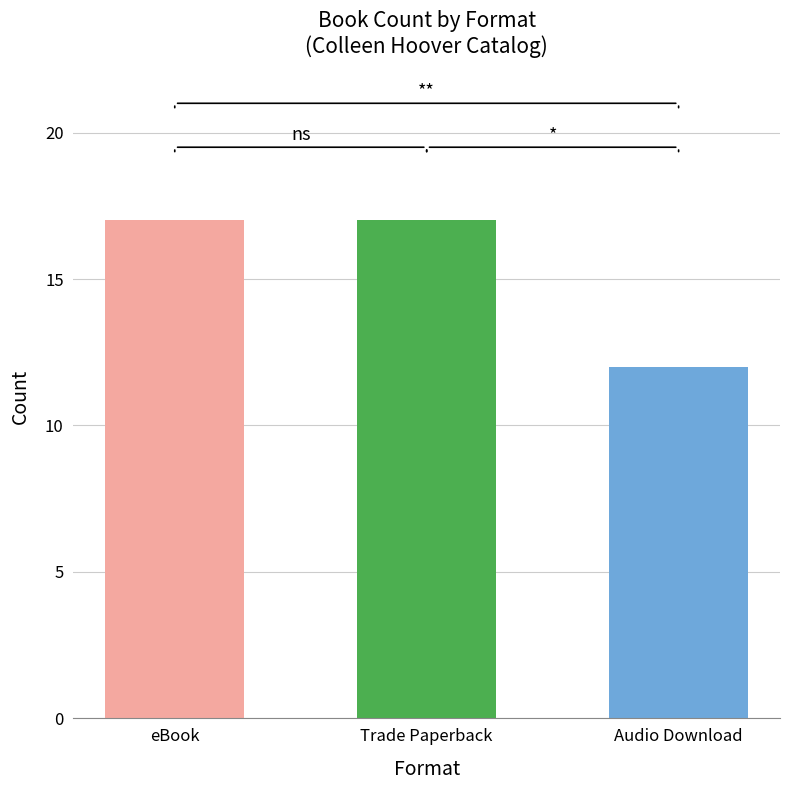

What is the greatest value displayed?

17